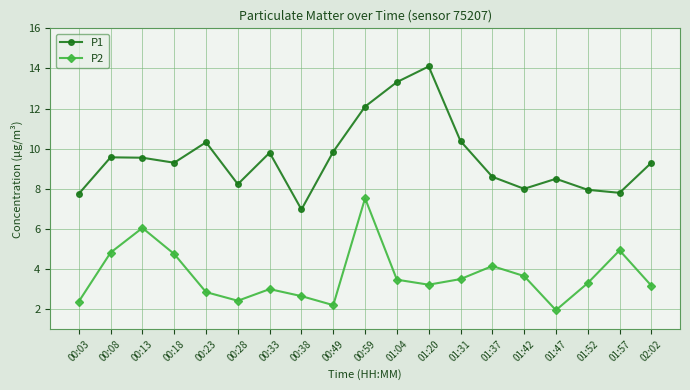

What are all the series names shown in the legend?

P1, P2